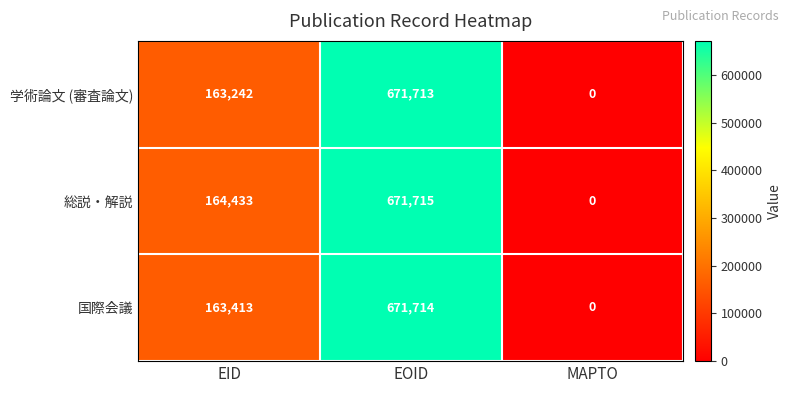

Reading left to right, what are all the values shown in this chart?

学術論文 (審査論文): 163242	671713	0
総説・解説: 164433	671715	0
国際会議: 163413	671714	0